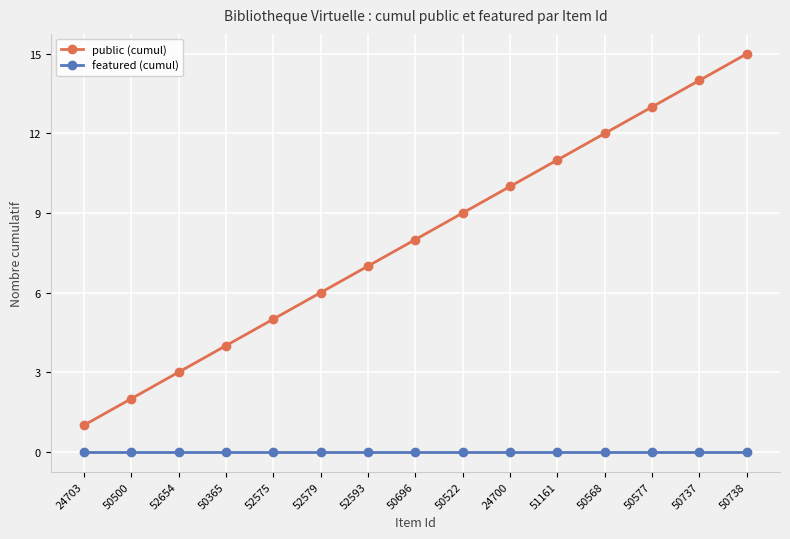

Reading left to right, extract all data points from this chart.

public (cumul): 1	2	3	4	5	6	7	8	9	10	11	12	13	14	15
featured (cumul): 0	0	0	0	0	0	0	0	0	0	0	0	0	0	0